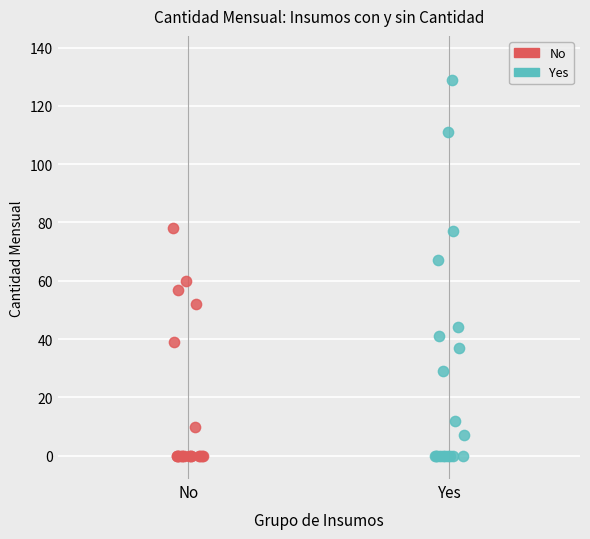

Which series has the widest spread of Y values?

Yes